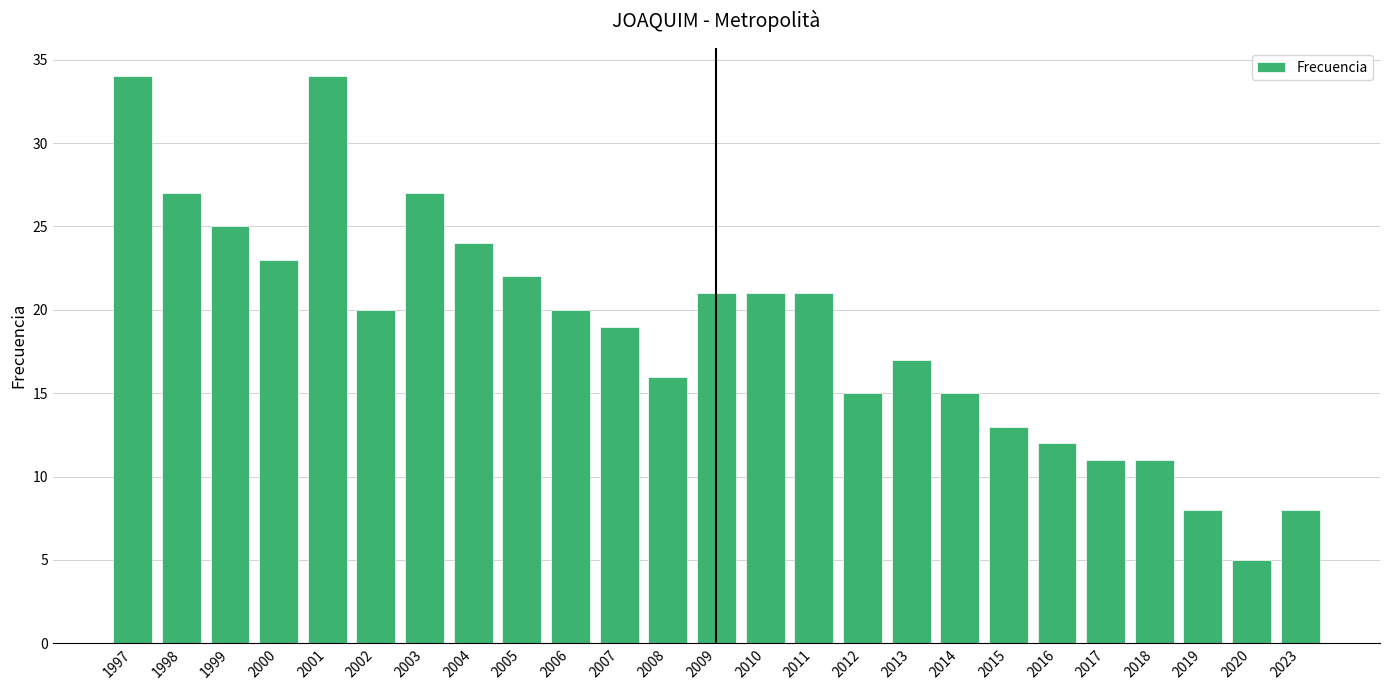

True or false: the data shows 9 at 2015.

False